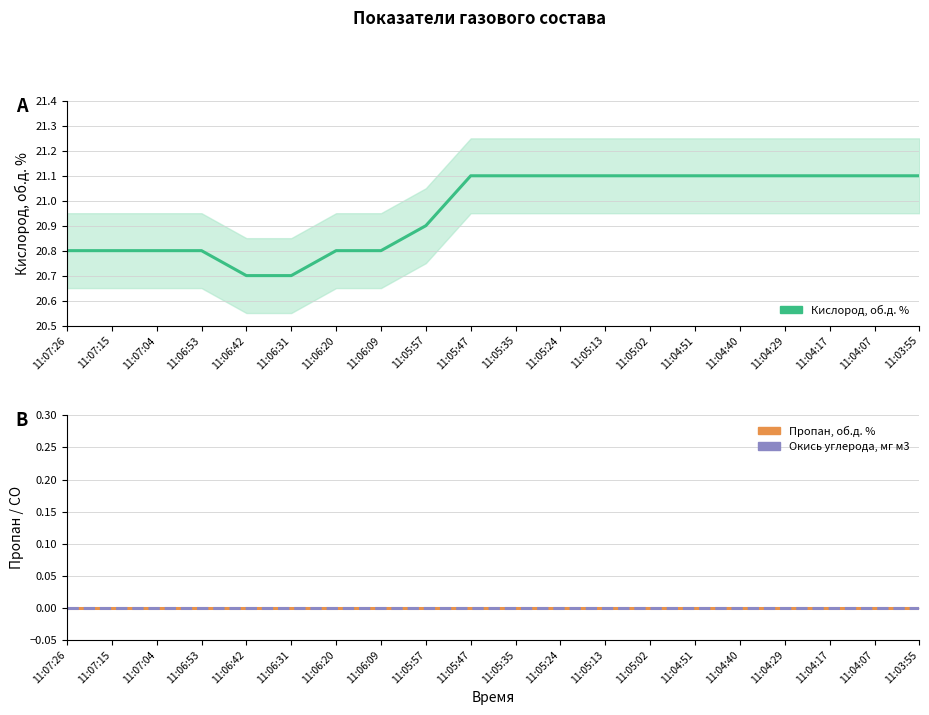

Which series has the largest total across all categories?

Кислород, об.д. %